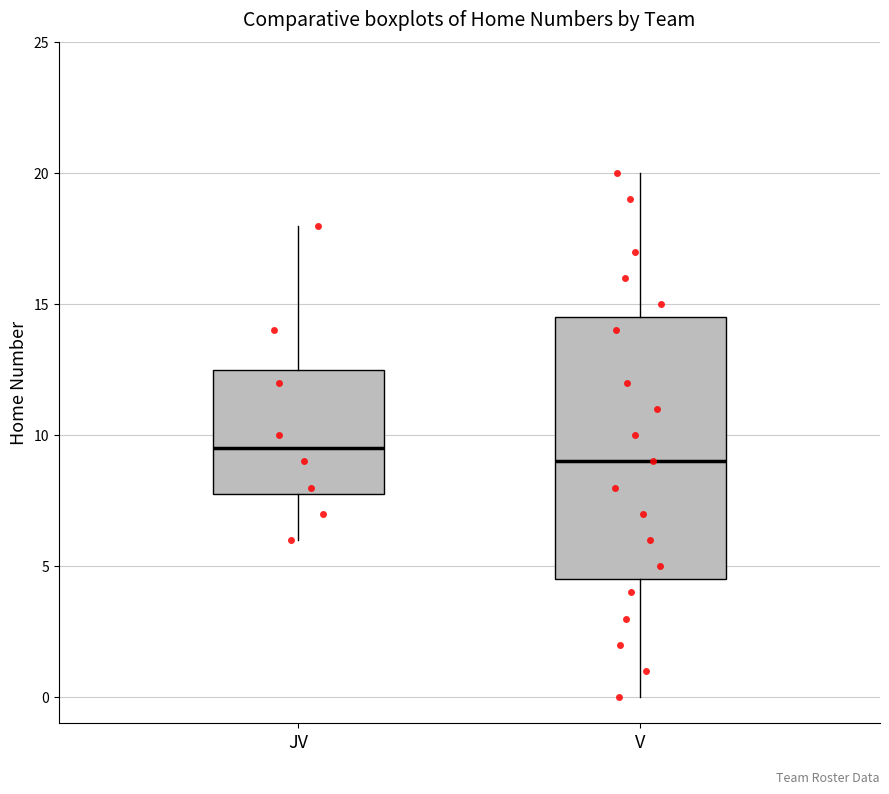

Where does the lower whisker of the box for V end on the y-axis? The values are not printed on the chart, so give them approximately, as read against the axis.

0.0